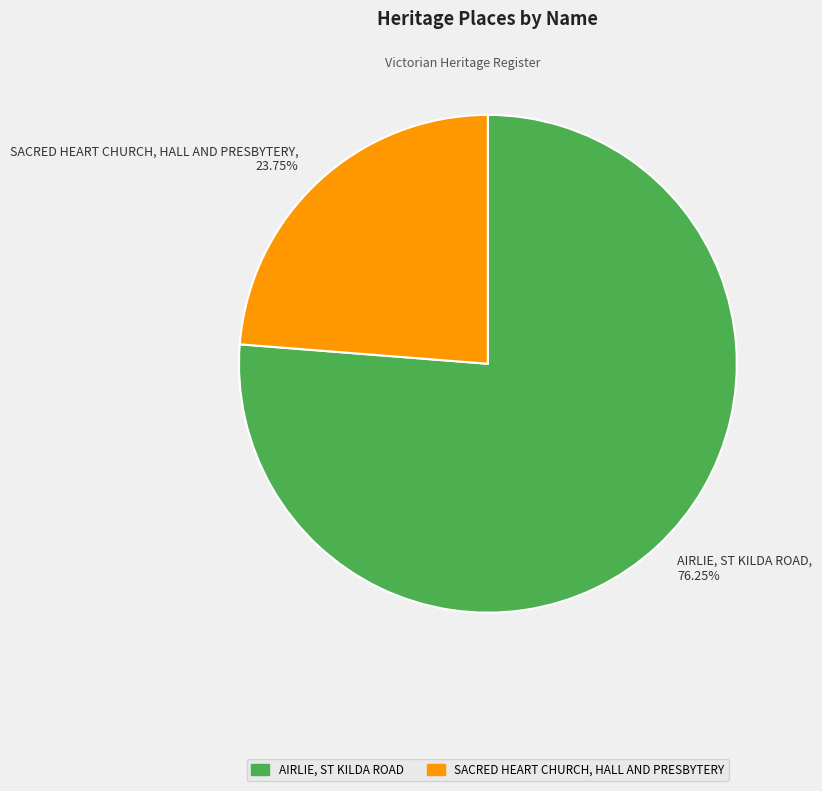

How many segments does this pie chart have?

2